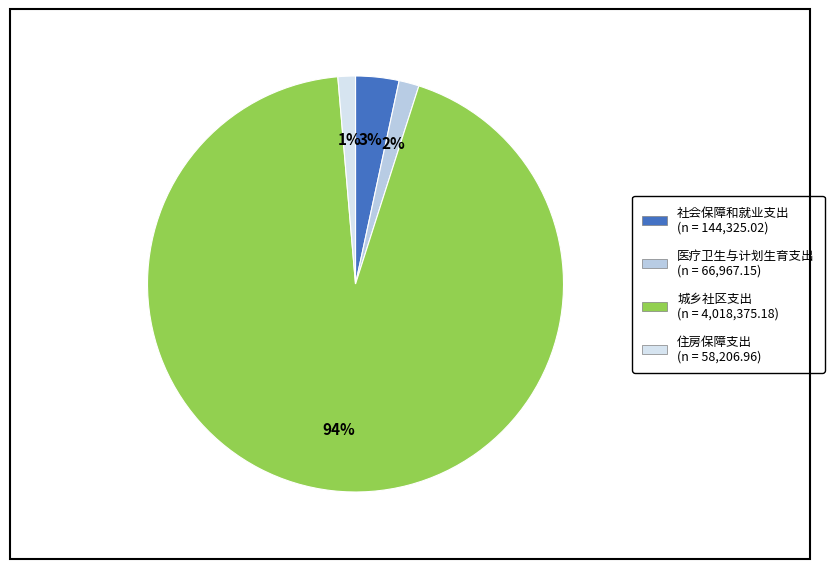

Between 城乡社区支出 and 住房保障支出, which is larger?

城乡社区支出